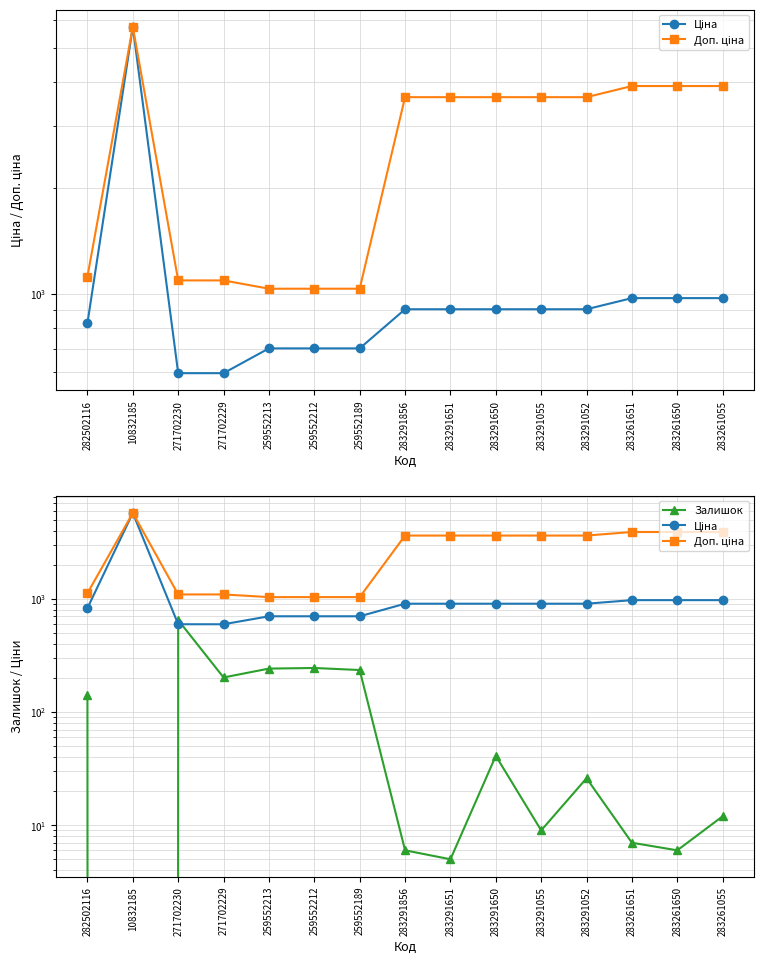

Which series has the widest spread of values?

Ціна